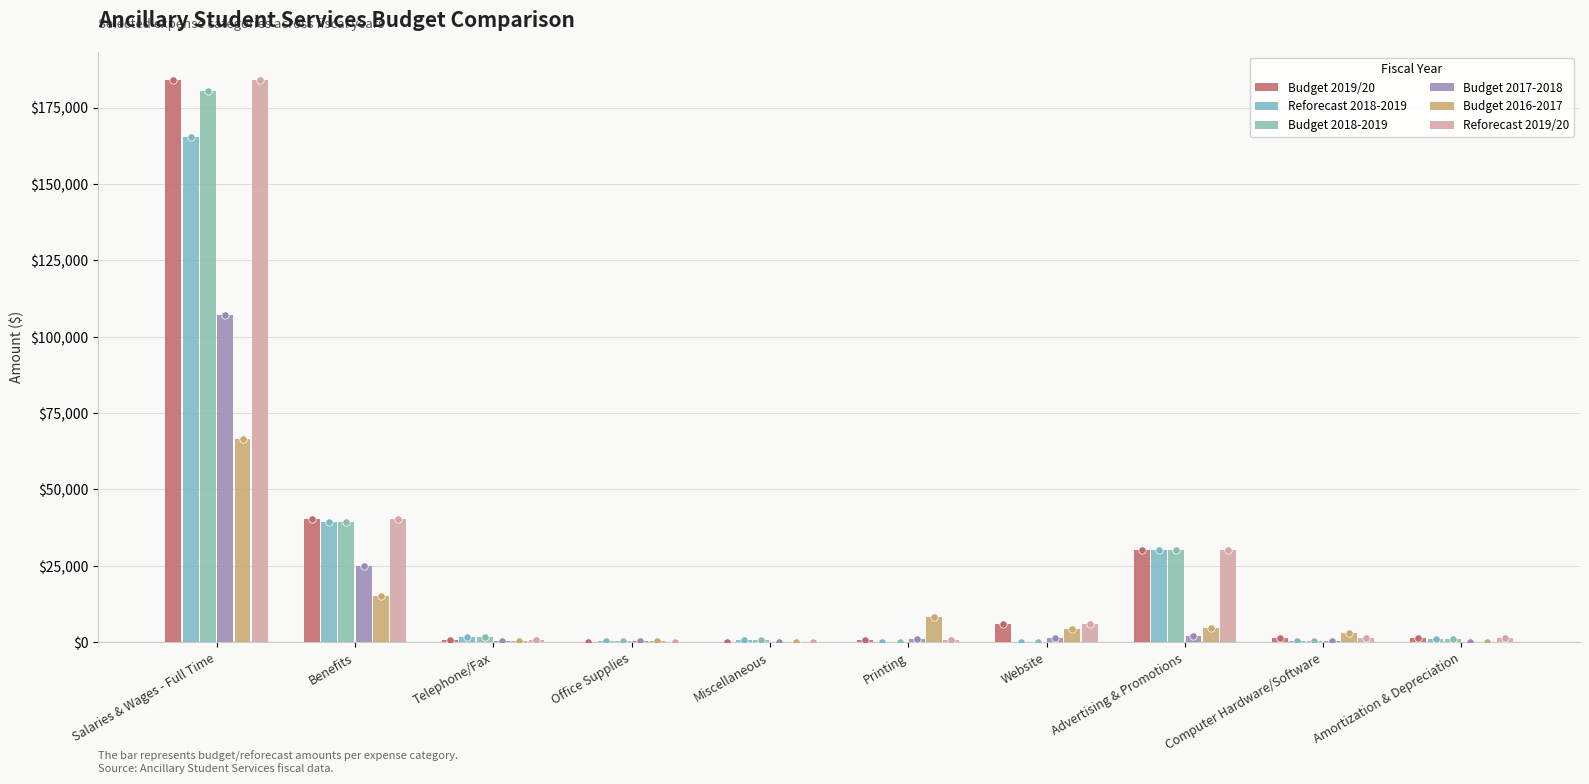

Which series contains the highest Y value?

Budget 2019/20